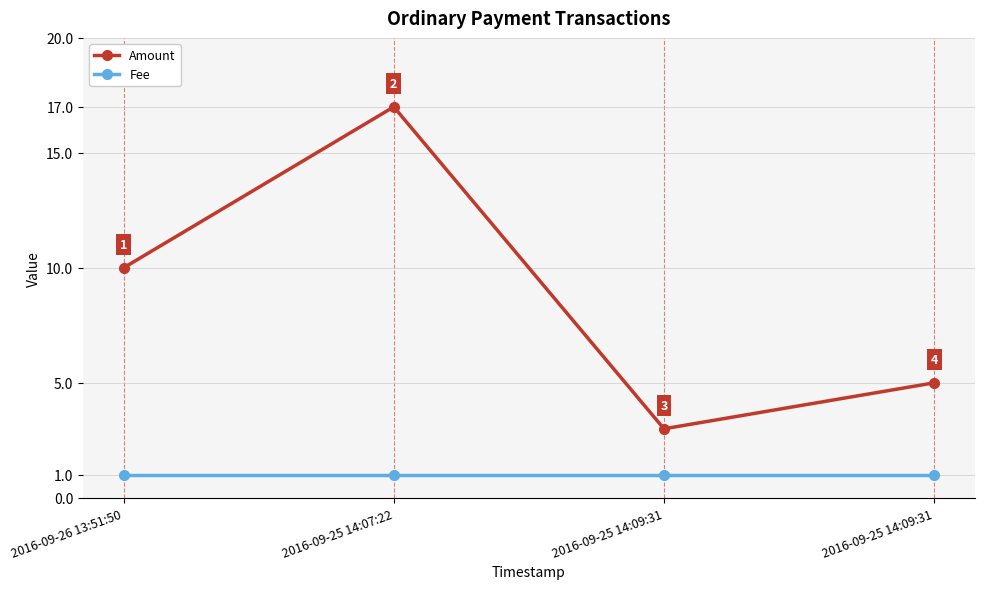

What is the difference between the Amount values at 2016-09-25 14:09:31 and 2016-09-25 14:07:22?

12